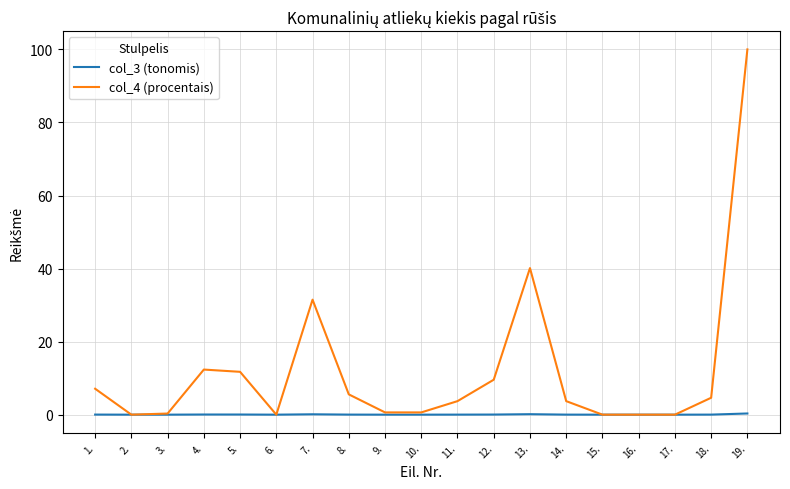

List the series in order of their overall mean, highest first.

col_4 (procentais), col_3 (tonomis)